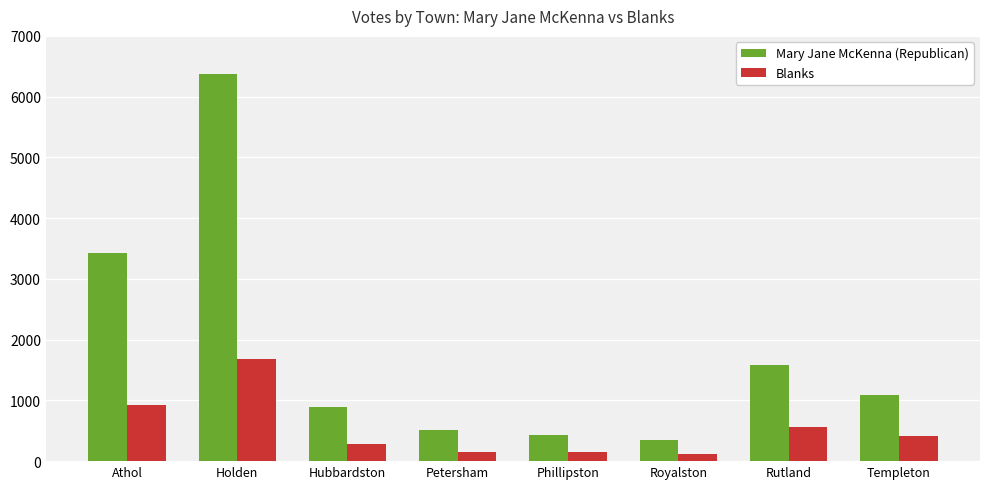

Rank the series at Phillipston from highest to lowest value.

Mary Jane McKenna (Republican), Blanks